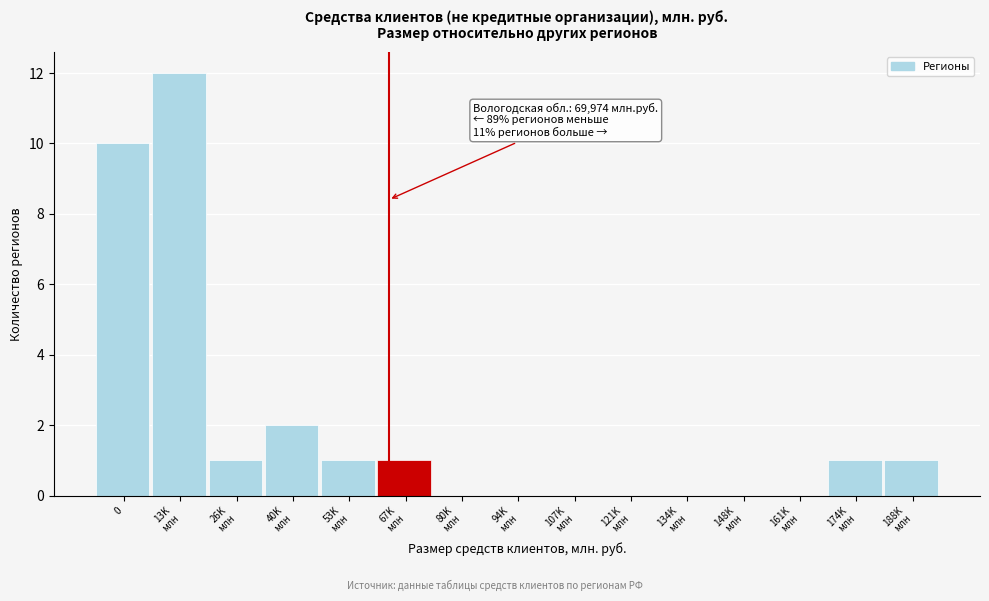

How many series are shown in this chart?

1